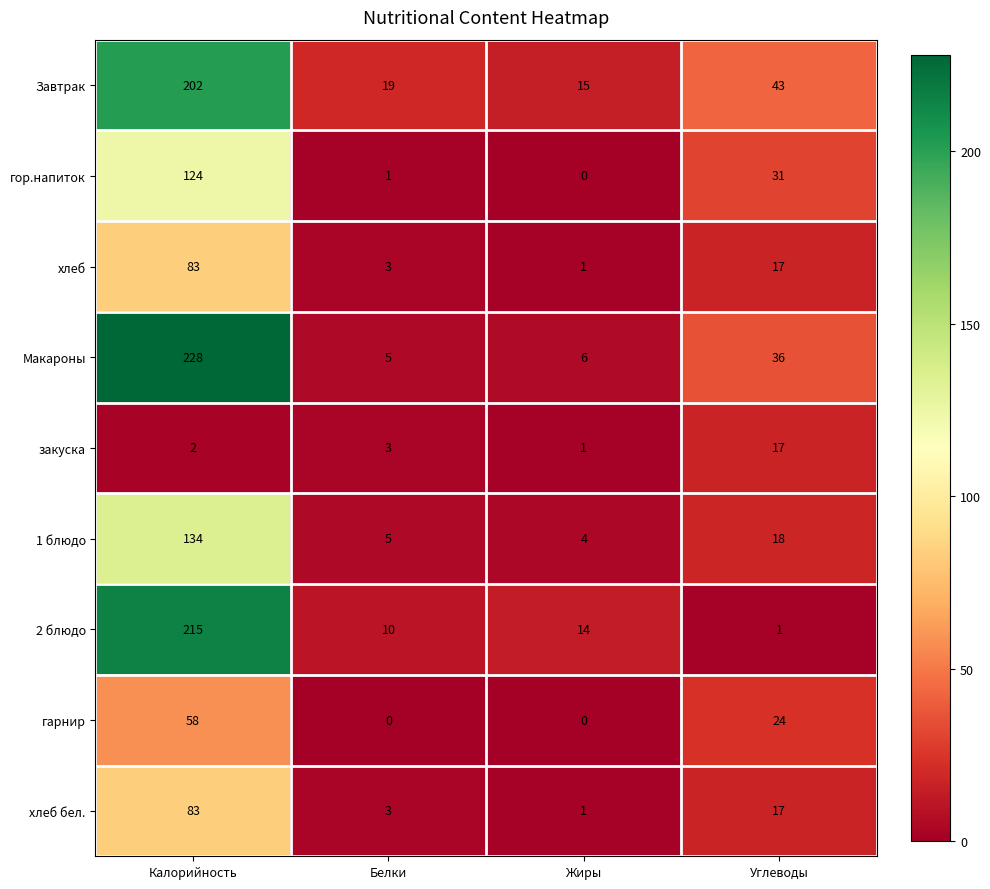

What is the maximum value shown in the chart?

228